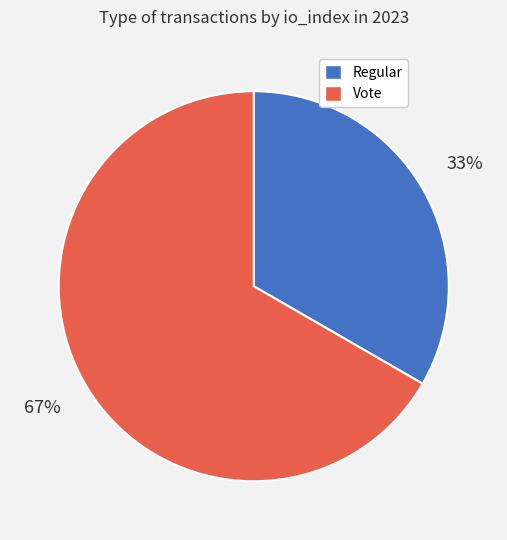

Is there any slice that represents more than half of the pie?

Yes